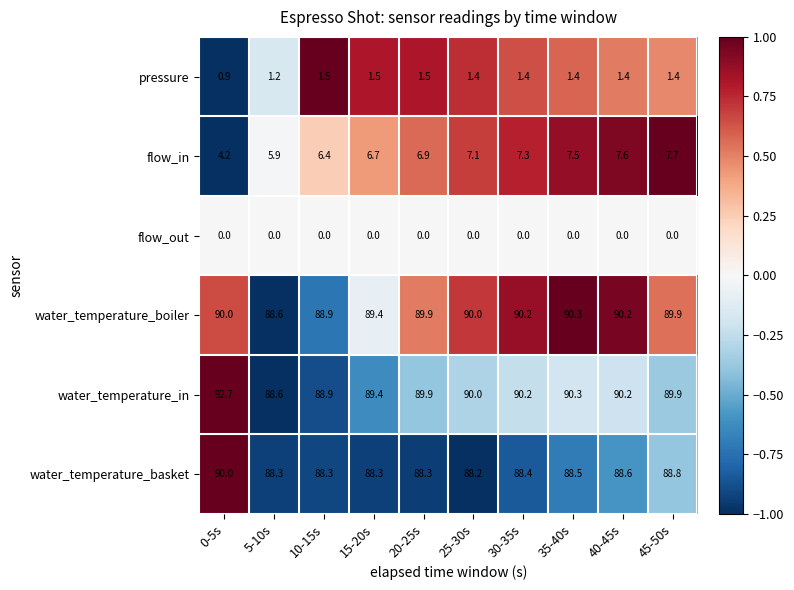

What is the smallest value displayed?

0.0